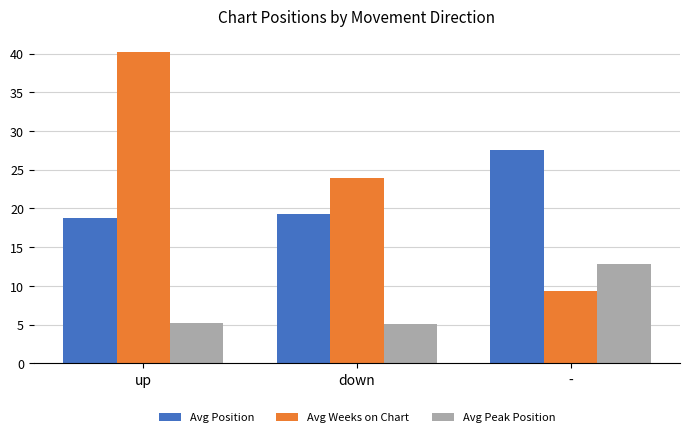

True or false: Avg Position has a value of 8.0 at down.

False